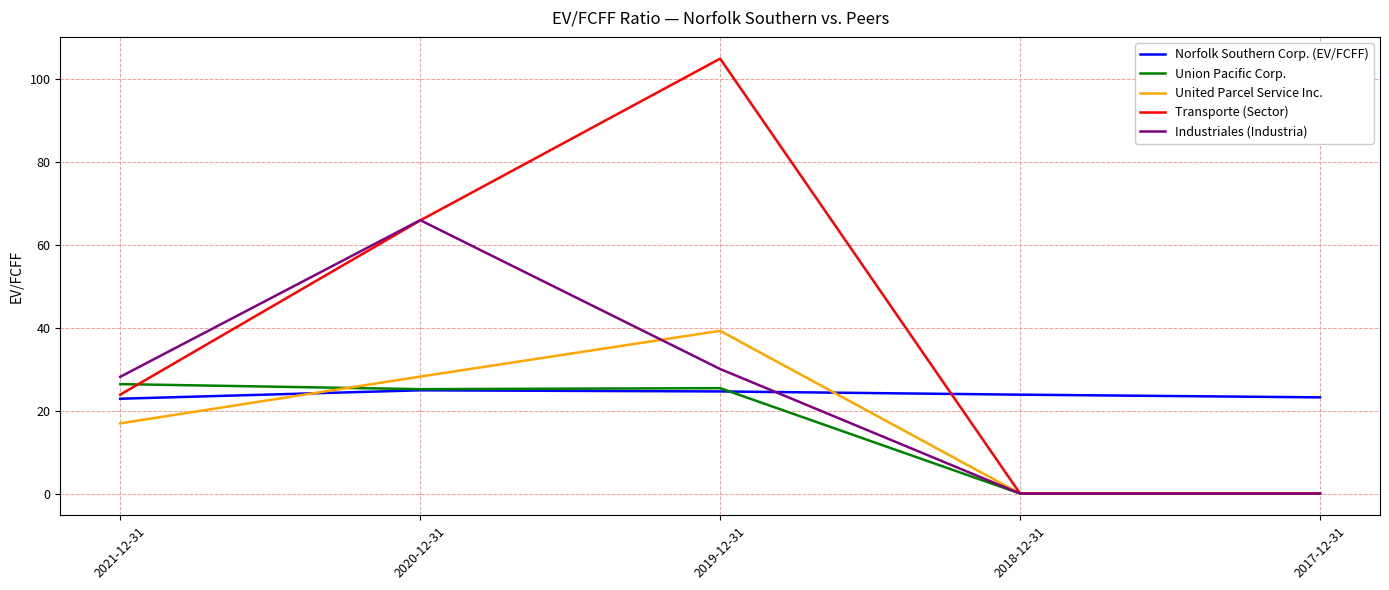

What is the average value of the Transporte (Sector) series?

39.0